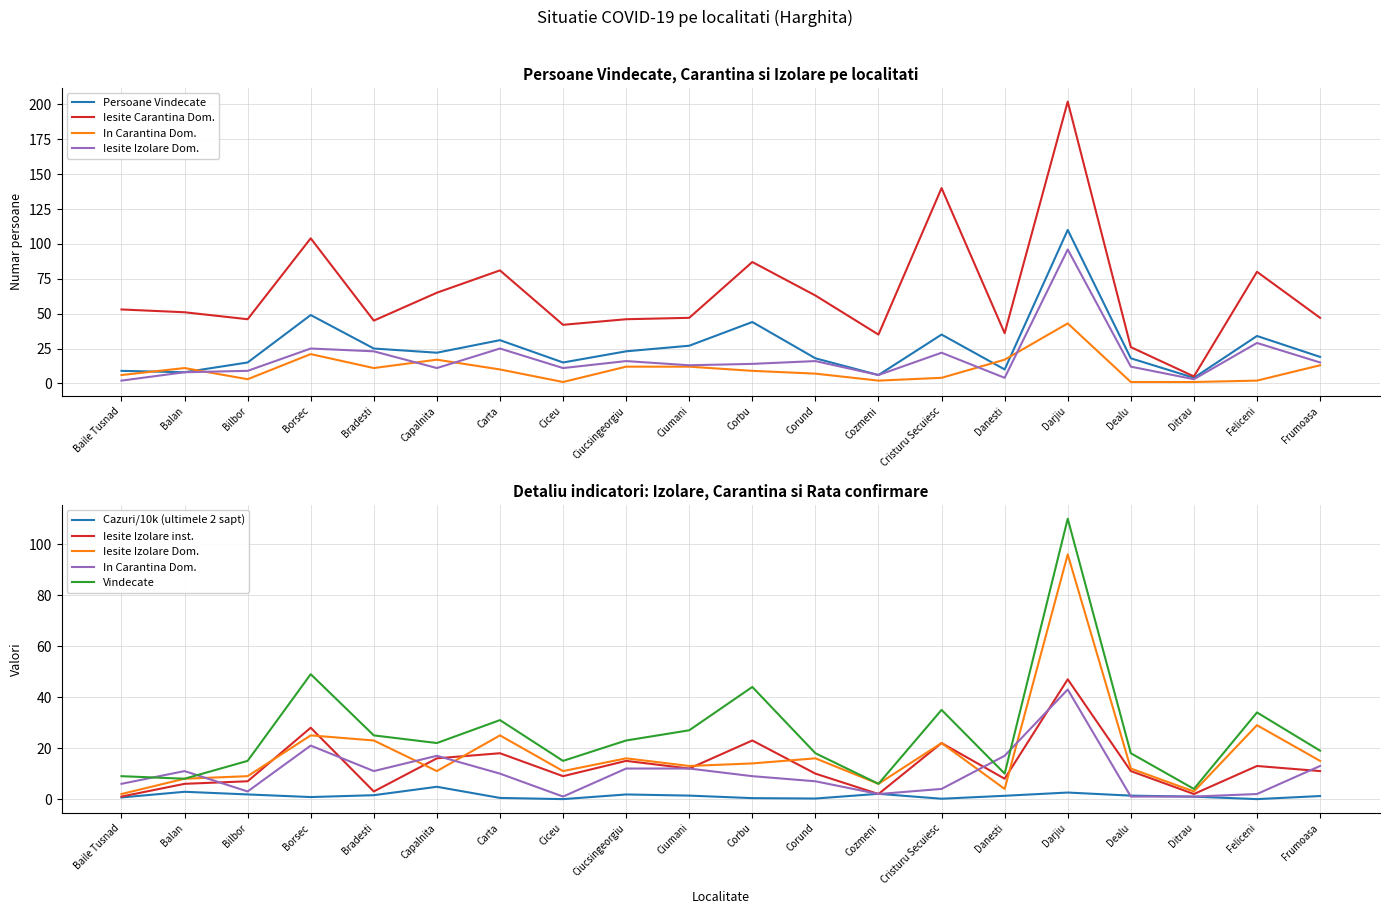

True or false: Persoane iesite din Carantina domiciliu has a value of 36.2 at Cristuru Secuiesc.

False